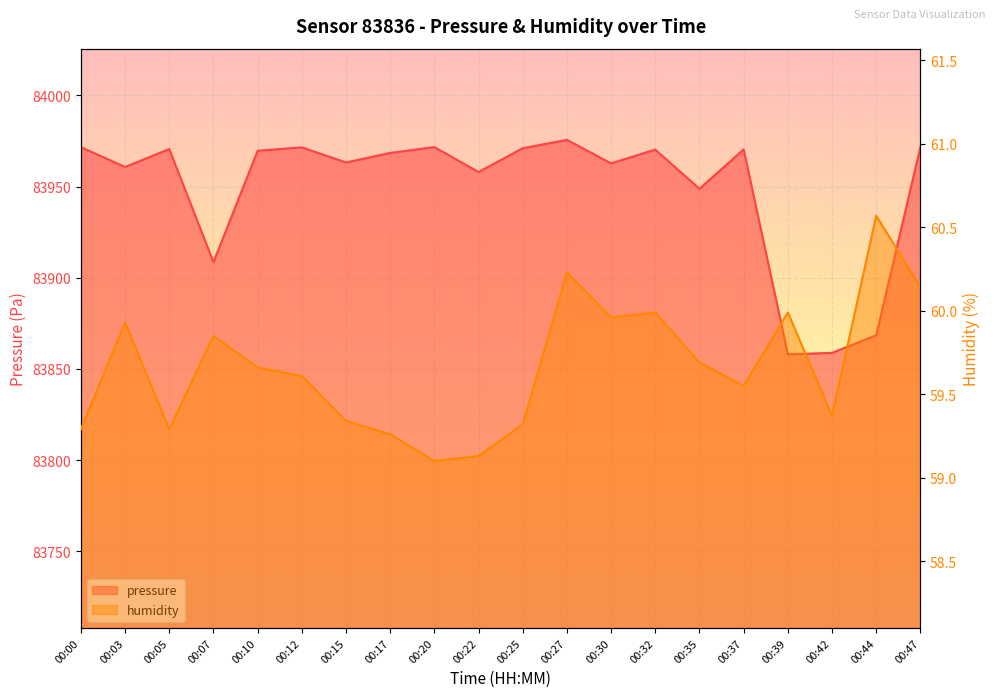

What is the maximum value shown in the chart?

83975.6